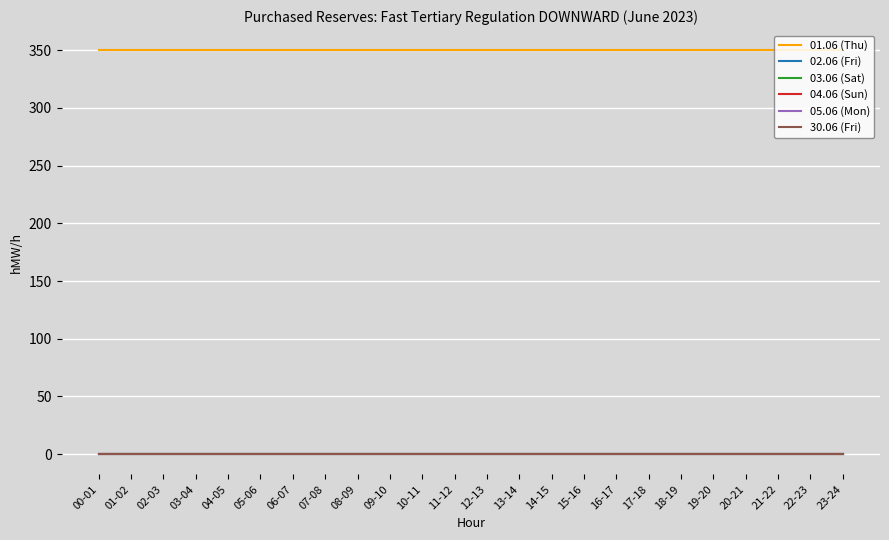

Reading left to right, list all the values displayed in this chart.

01.06 (Thu): 00-01=350	01-02=350	02-03=350	03-04=350	04-05=350	05-06=350	06-07=350	07-08=350	08-09=350	09-10=350	10-11=350	11-12=350	12-13=350	13-14=350	14-15=350	15-16=350	16-17=350	17-18=350	18-19=350	19-20=350	20-21=350	21-22=350	22-23=350	23-24=350
02.06 (Fri): 00-01=0	01-02=0	02-03=0	03-04=0	04-05=0	05-06=0	06-07=0	07-08=0	08-09=0	09-10=0	10-11=0	11-12=0	12-13=0	13-14=0	14-15=0	15-16=0	16-17=0	17-18=0	18-19=0	19-20=0	20-21=0	21-22=0	22-23=0	23-24=0
03.06 (Sat): 00-01=0	01-02=0	02-03=0	03-04=0	04-05=0	05-06=0	06-07=0	07-08=0	08-09=0	09-10=0	10-11=0	11-12=0	12-13=0	13-14=0	14-15=0	15-16=0	16-17=0	17-18=0	18-19=0	19-20=0	20-21=0	21-22=0	22-23=0	23-24=0
04.06 (Sun): 00-01=0	01-02=0	02-03=0	03-04=0	04-05=0	05-06=0	06-07=0	07-08=0	08-09=0	09-10=0	10-11=0	11-12=0	12-13=0	13-14=0	14-15=0	15-16=0	16-17=0	17-18=0	18-19=0	19-20=0	20-21=0	21-22=0	22-23=0	23-24=0
05.06 (Mon): 00-01=0	01-02=0	02-03=0	03-04=0	04-05=0	05-06=0	06-07=0	07-08=0	08-09=0	09-10=0	10-11=0	11-12=0	12-13=0	13-14=0	14-15=0	15-16=0	16-17=0	17-18=0	18-19=0	19-20=0	20-21=0	21-22=0	22-23=0	23-24=0
30.06 (Fri): 00-01=0	01-02=0	02-03=0	03-04=0	04-05=0	05-06=0	06-07=0	07-08=0	08-09=0	09-10=0	10-11=0	11-12=0	12-13=0	13-14=0	14-15=0	15-16=0	16-17=0	17-18=0	18-19=0	19-20=0	20-21=0	21-22=0	22-23=0	23-24=0